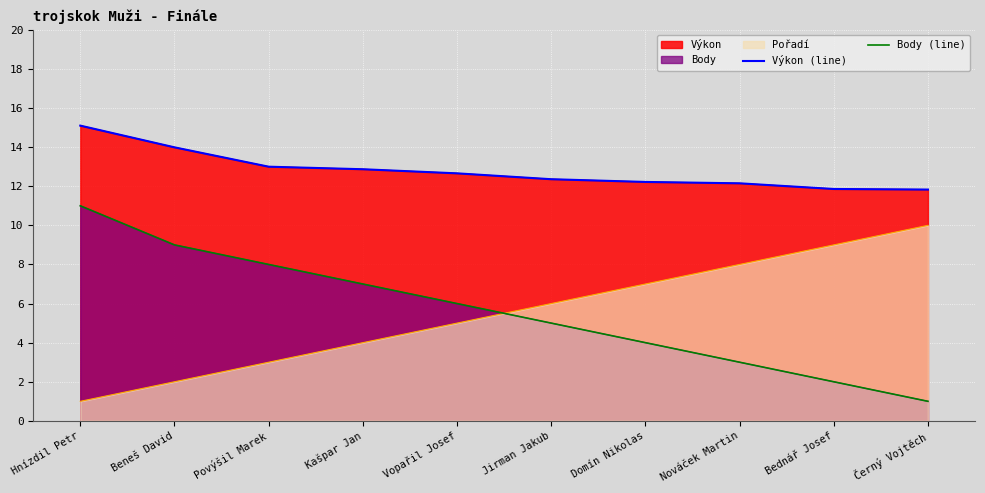

How many categories are shown in the chart?

10